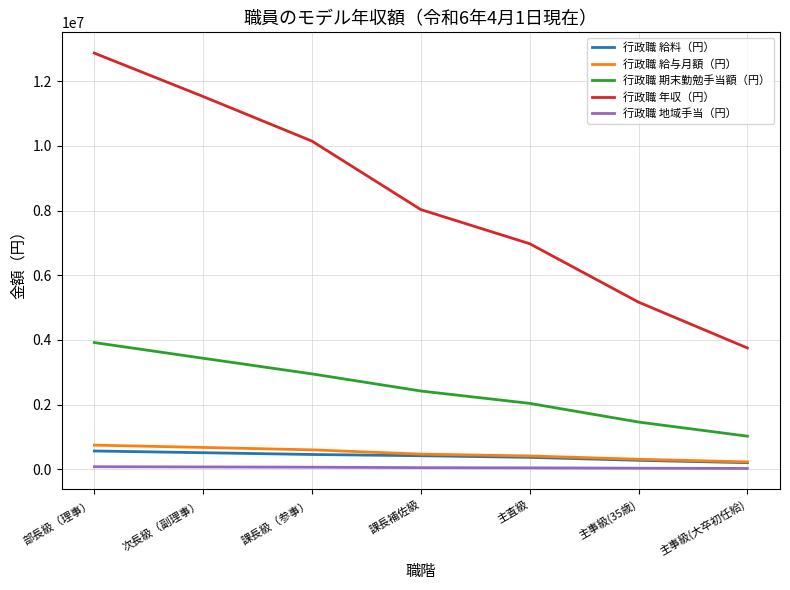

Which series has the largest range (max minus min)?

行政職 年収（円）